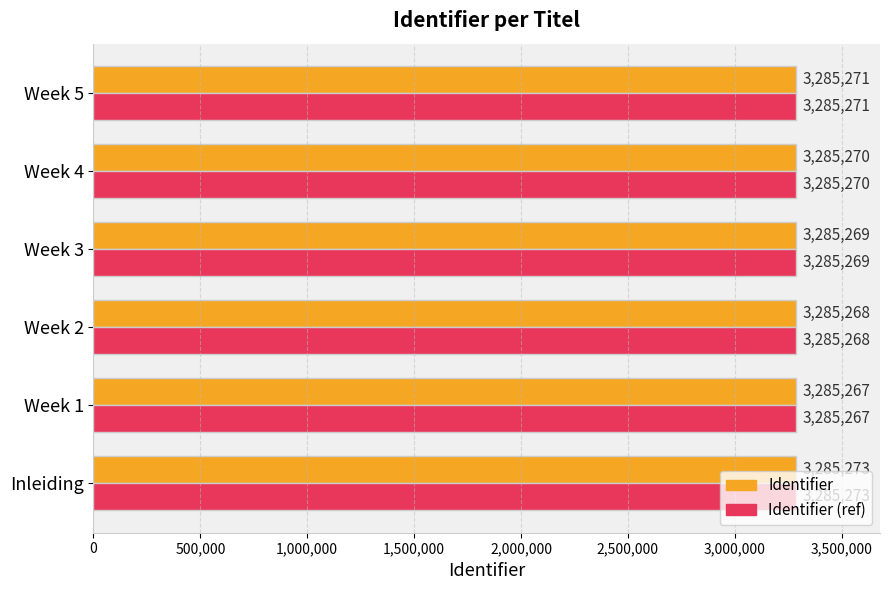

The value of Identifier (ref) at Week 1 is 1507739. True or false?

False